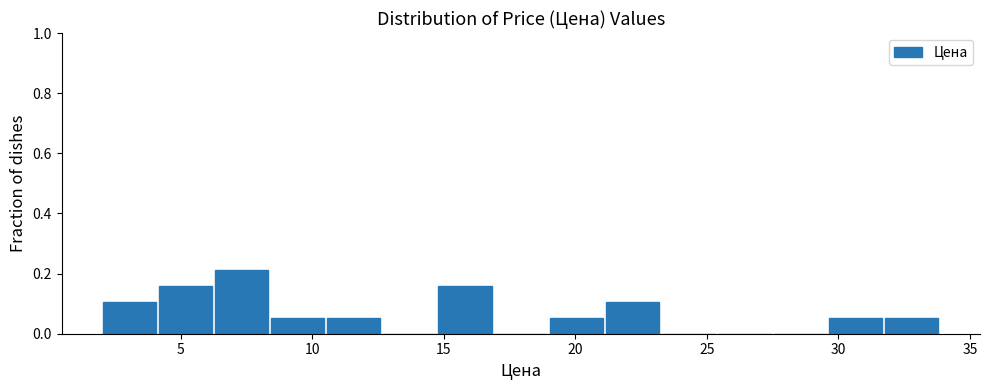

What is the height of the bar covering 14.5 to 17.0 on the x-axis? Neither the bar edges nor the heights are printed on the chart, so give them approximately, as read against the axes.

0.16